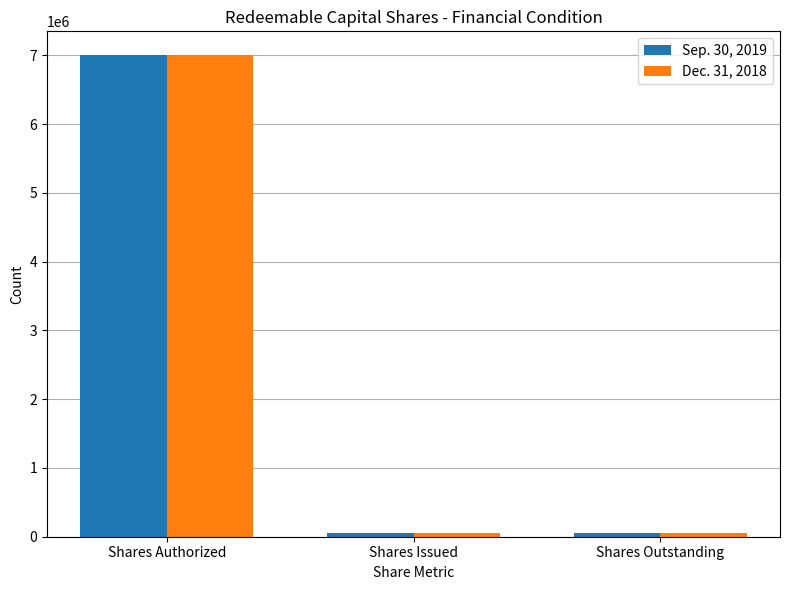

At which category is the sum across all series the highest?

Shares Authorized